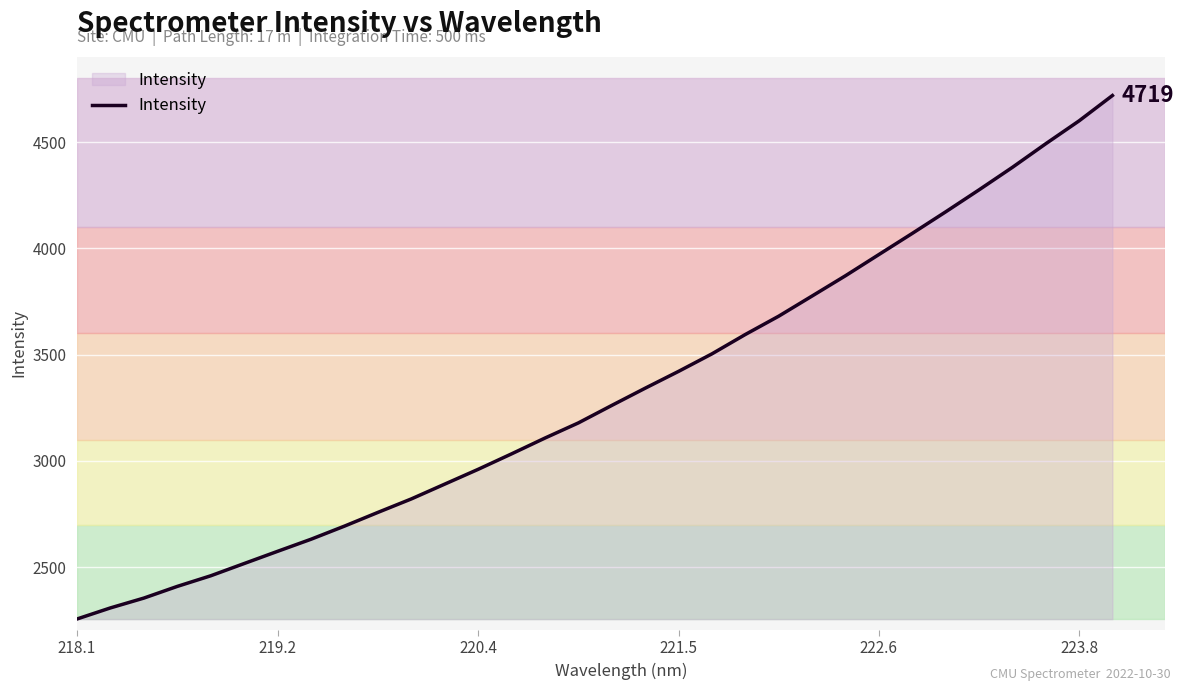

What is the difference between the maximum and minimum values?

2462.9